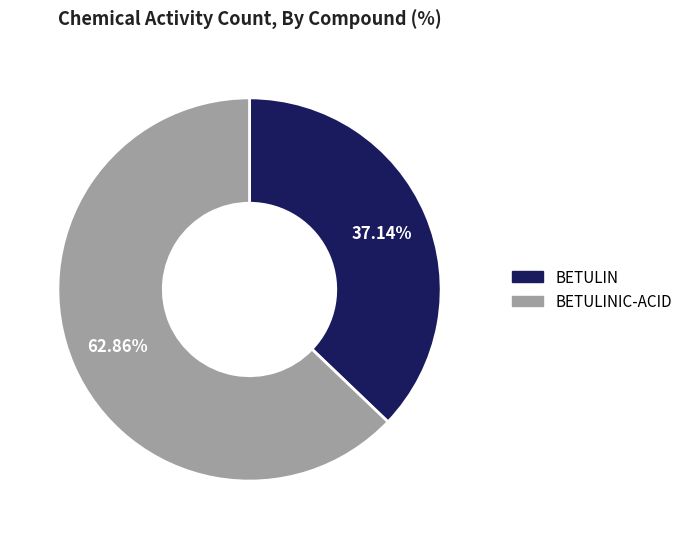

Count the number of slices in the pie.

2